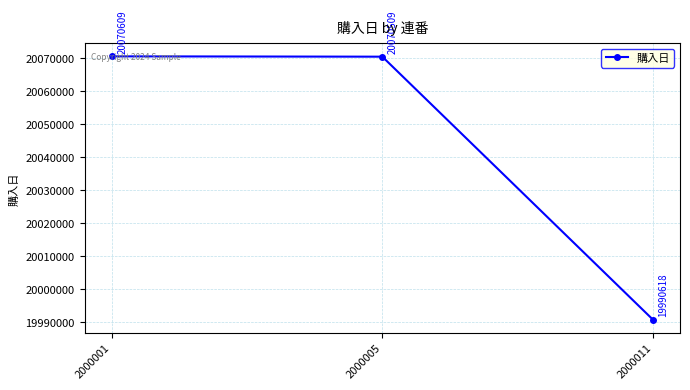

The value at 2000011 is 19990618. True or false?

True